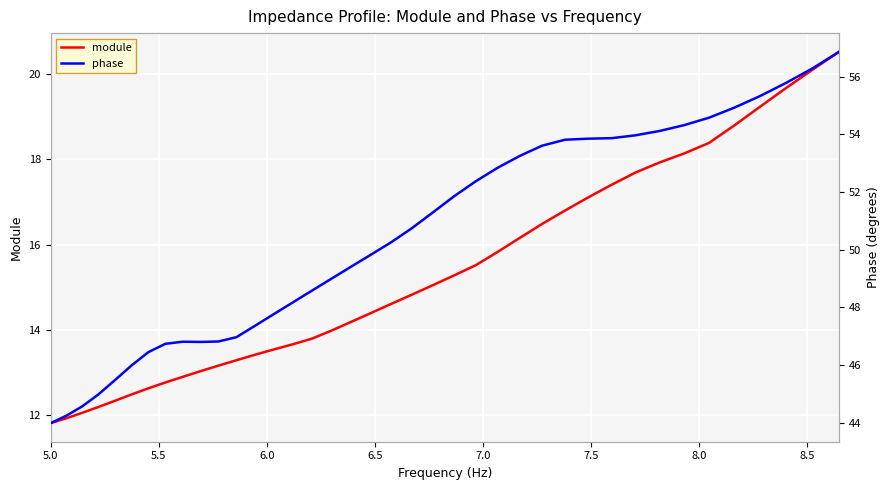

True or false: phase and module cross at least once.

False